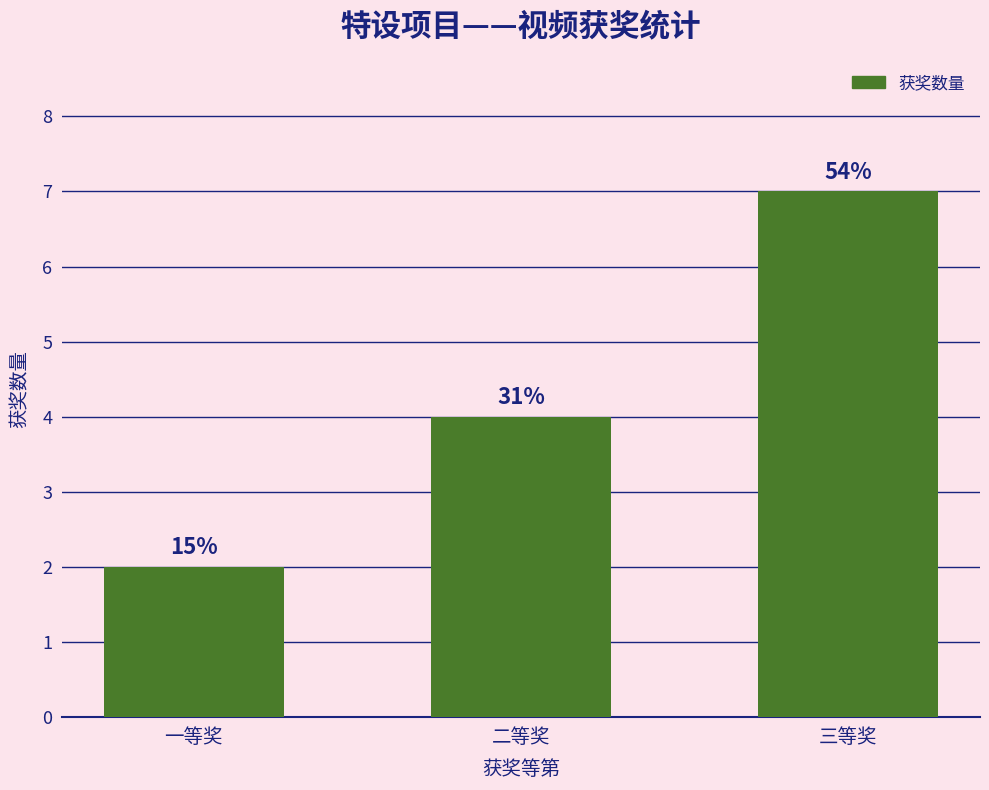

Which category has the highest value across all series?

三等奖